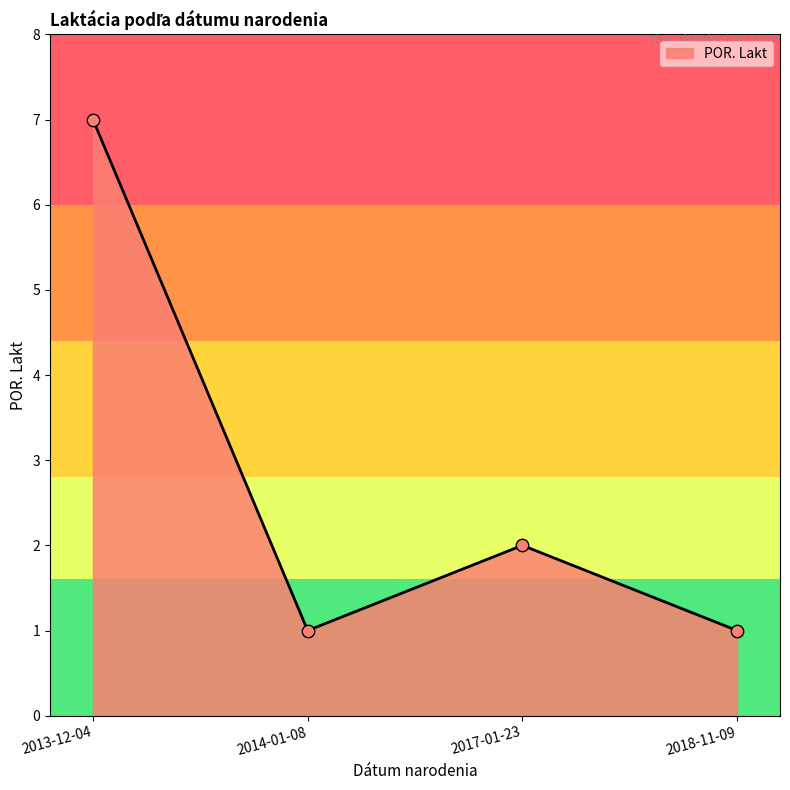

Between 2014-01-08 and 2017-01-23, which is larger?

2017-01-23